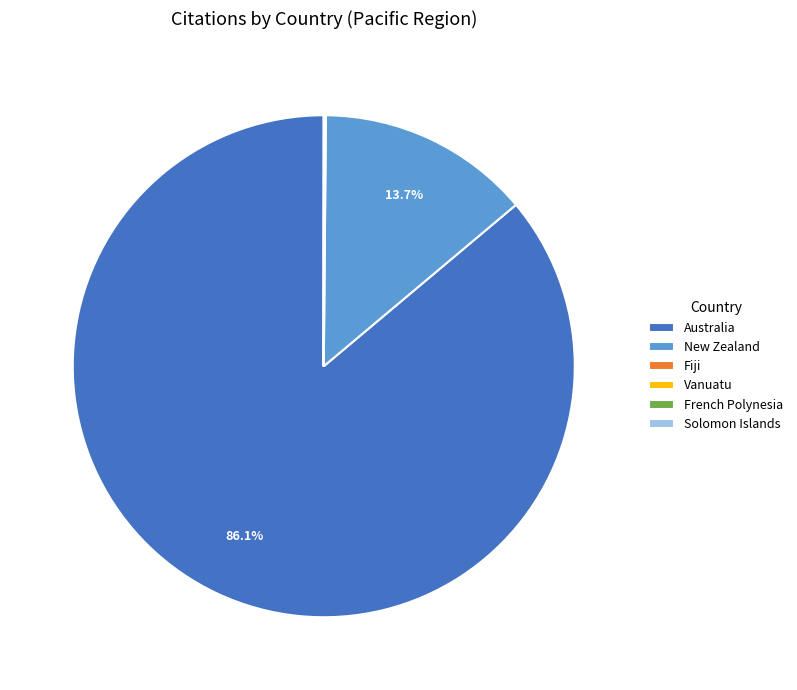

What is the largest slice in the pie chart?

Australia